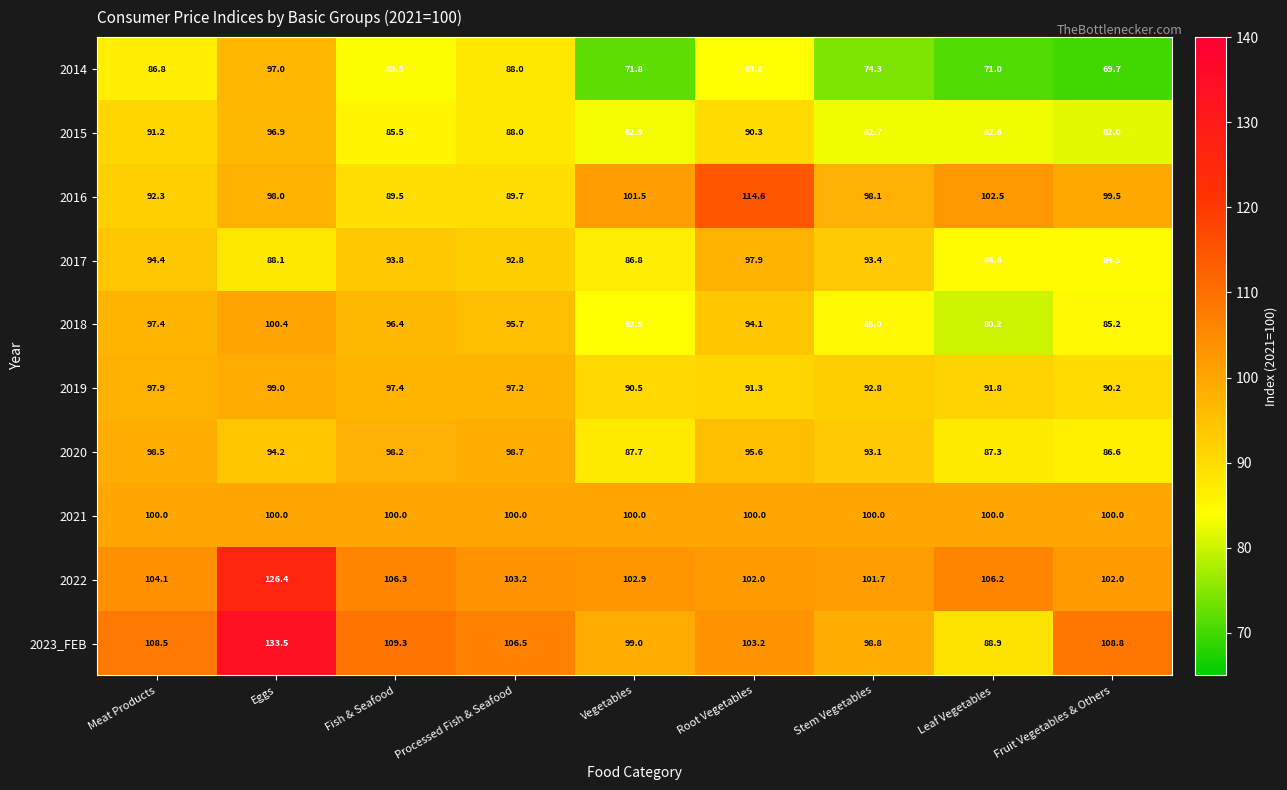

The value of 2023_FEB at Meat Products is 108.5. True or false?

True